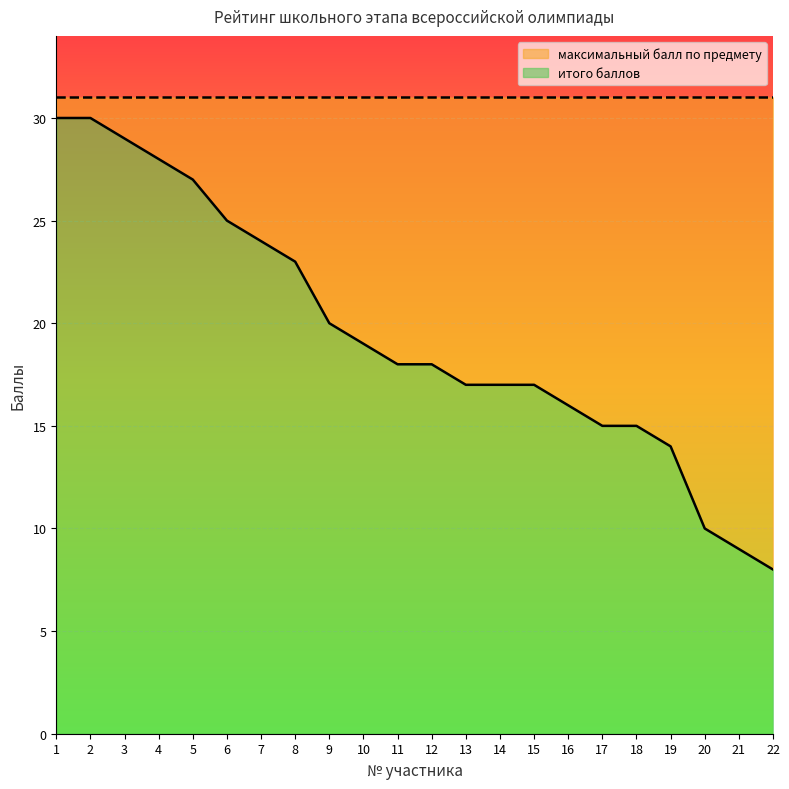

At which label does the data first exceed 18?

1